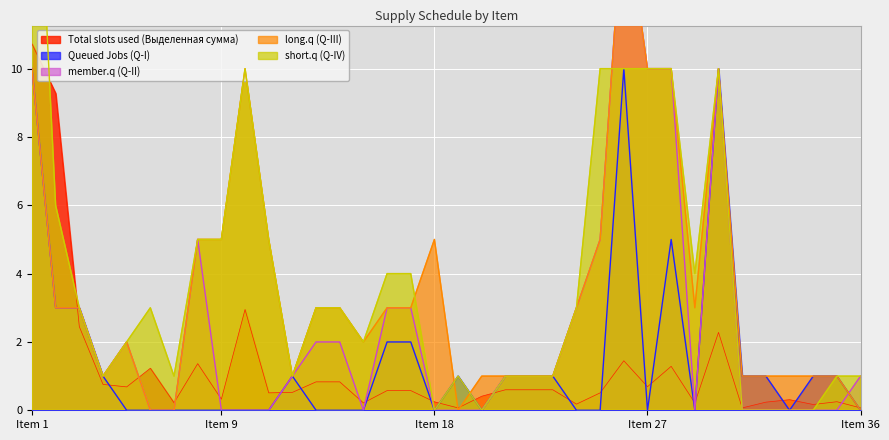

What is the highest value of the Queued Jobs (Q-I) series?

10.0